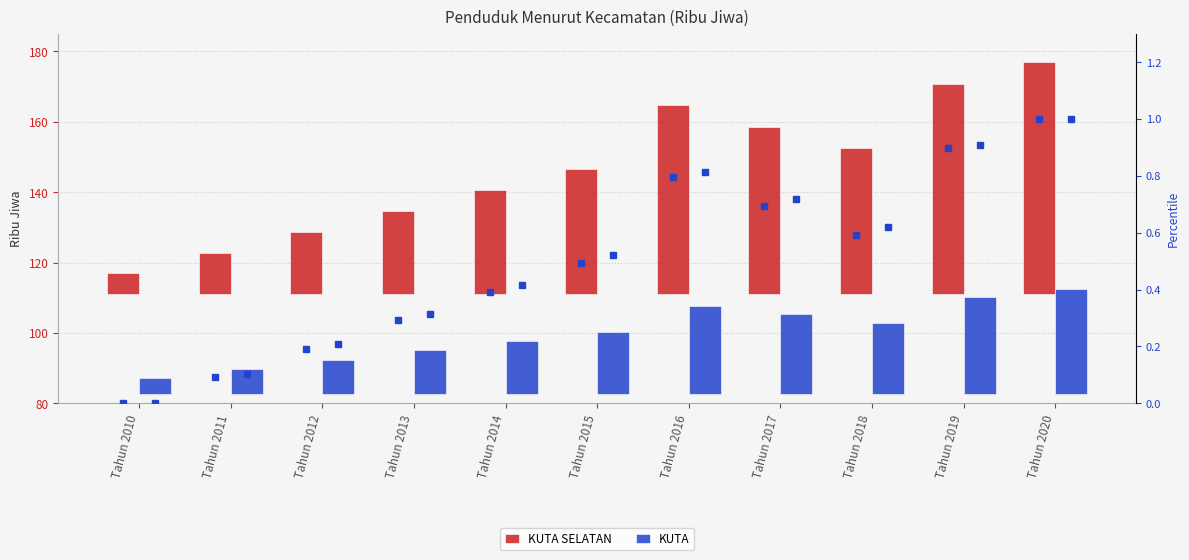

Count the number of data series in this chart.

4